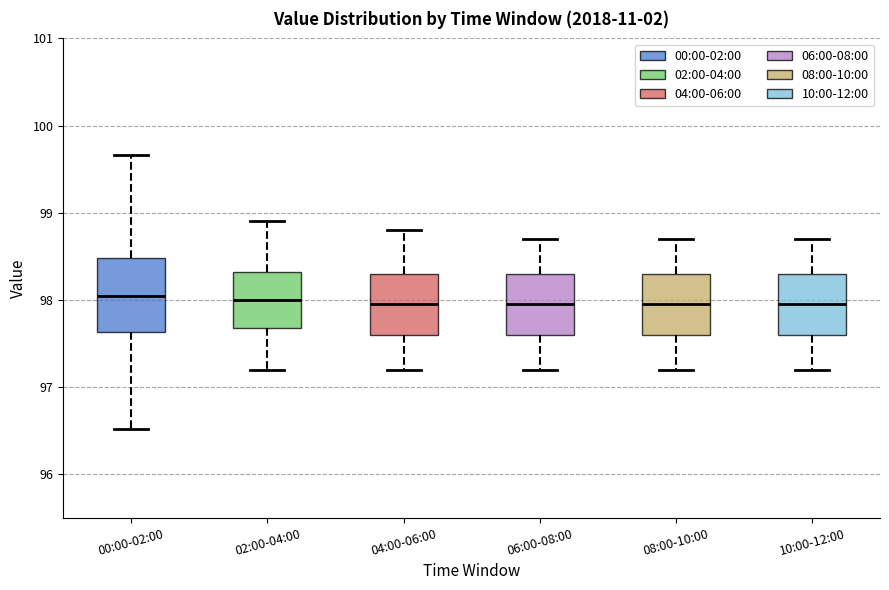

Reading left to right, read every box against the y-axis: the position of its median line, the range the box covers, and the ends of its whiskers. The values are not printed on the chart, so give them approximately, as read against the axis.

00:00-02:00: median 98.0, box 97.6 to 98.5, whiskers 96.5 to 99.7
02:00-04:00: median 98.0, box 97.7 to 98.3, whiskers 97.2 to 98.9
04:00-06:00: median 98.0, box 97.6 to 98.3, whiskers 97.2 to 98.8
06:00-08:00: median 98.0, box 97.6 to 98.3, whiskers 97.2 to 98.7
08:00-10:00: median 98.0, box 97.6 to 98.3, whiskers 97.2 to 98.7
10:00-12:00: median 98.0, box 97.6 to 98.3, whiskers 97.2 to 98.7